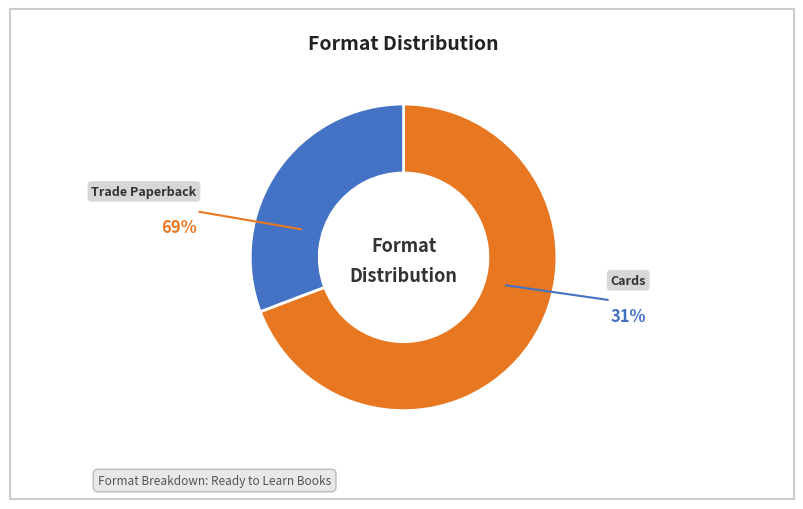

Which has a higher value, Cards or Trade Paperback?

Trade Paperback